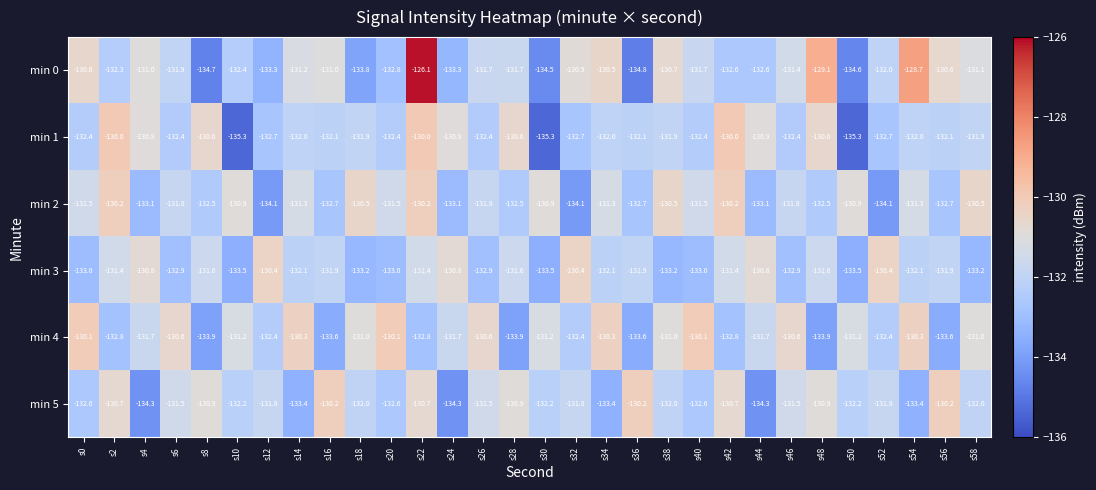

At s22, list the series in order from largest to smallest.

min 0, min 1, min 2, min 5, min 3, min 4